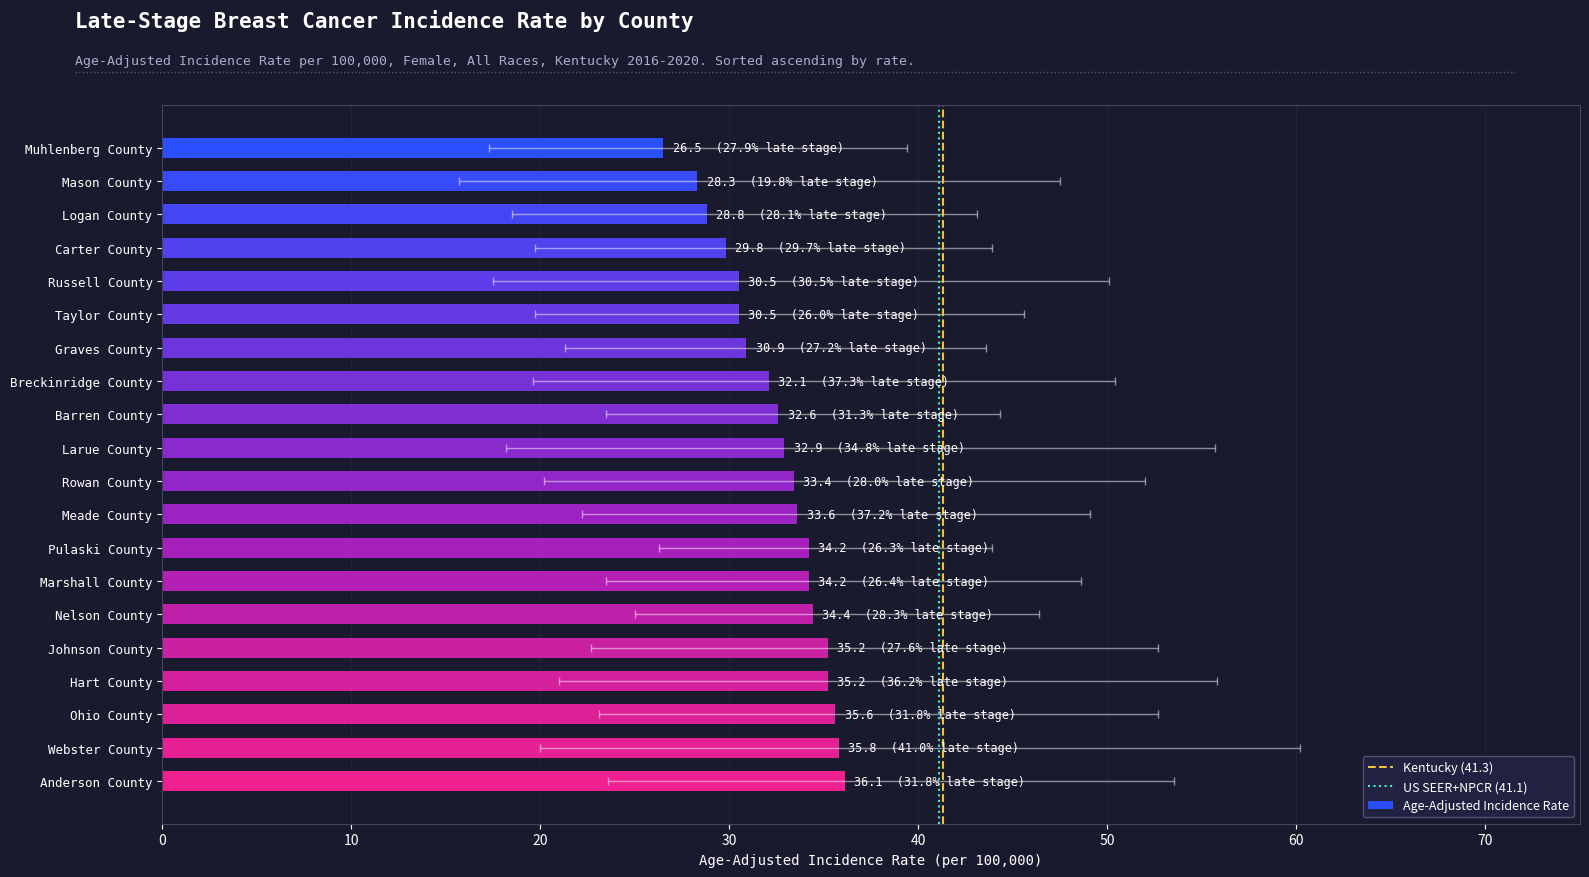

At how many categories does at least one series exceed 24?

20